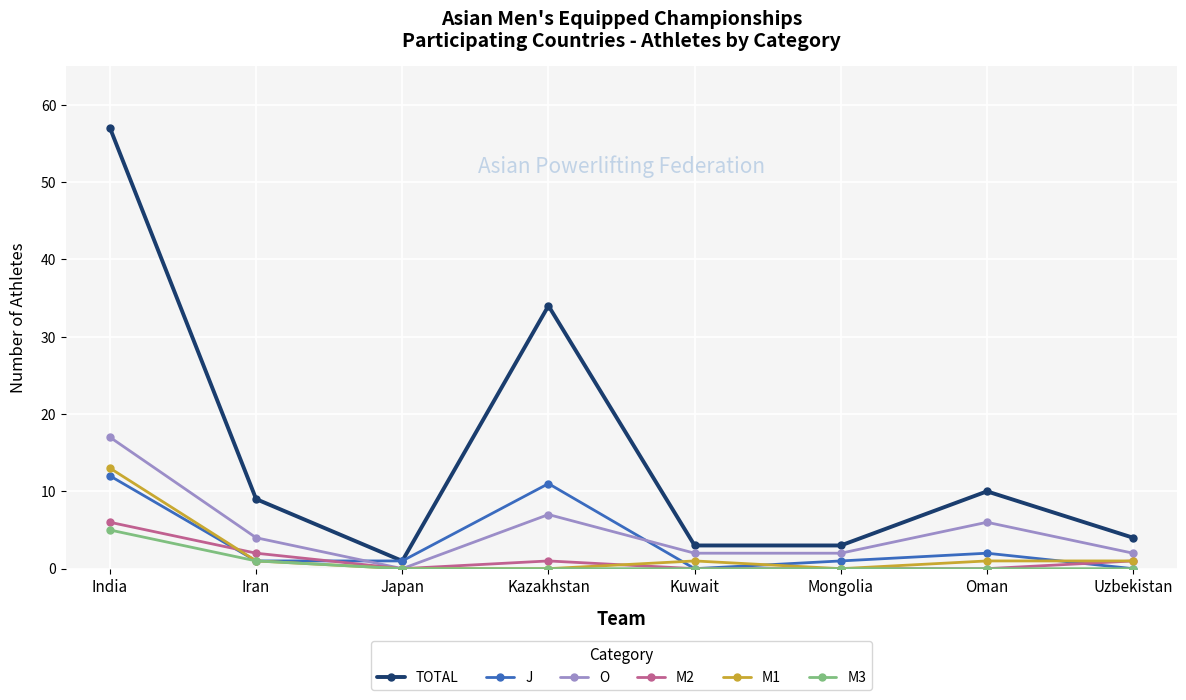

True or false: J and O cross at least once.

True